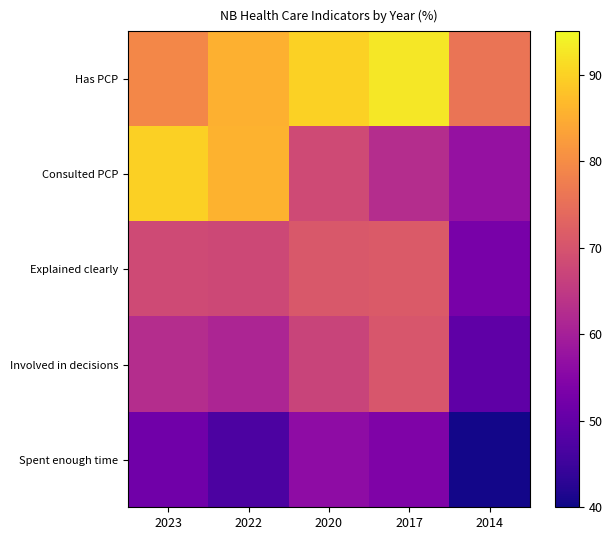

Rank the series at 2022 from highest to lowest value.

Consulted PCP, Has PCP, Explained clearly, Involved in decisions, Spent enough time